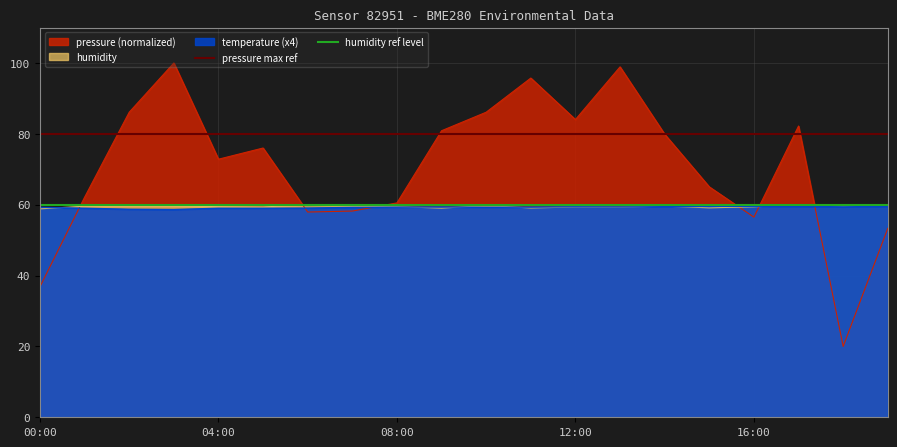

The value of temperature (x4) at 08:00 is 59.3. True or false?

True